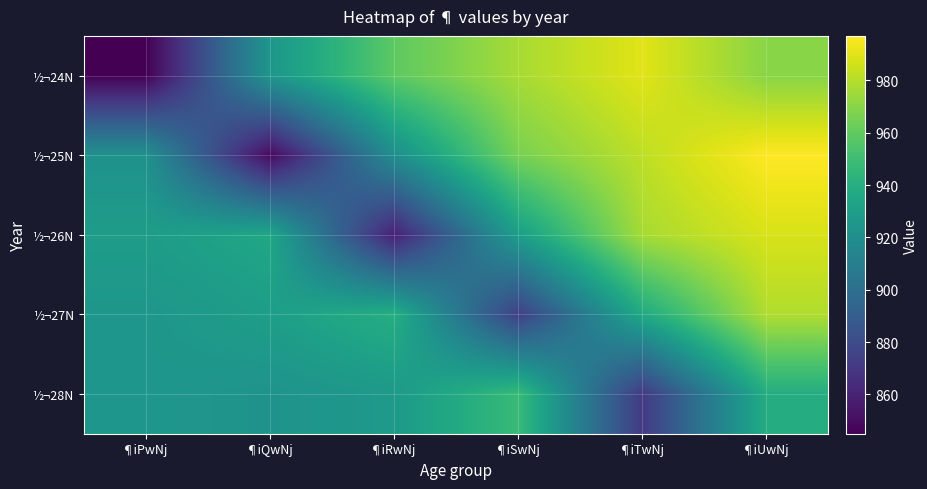

Which has a higher value, ¶iQwNj or ¶iUwNj?

¶iUwNj